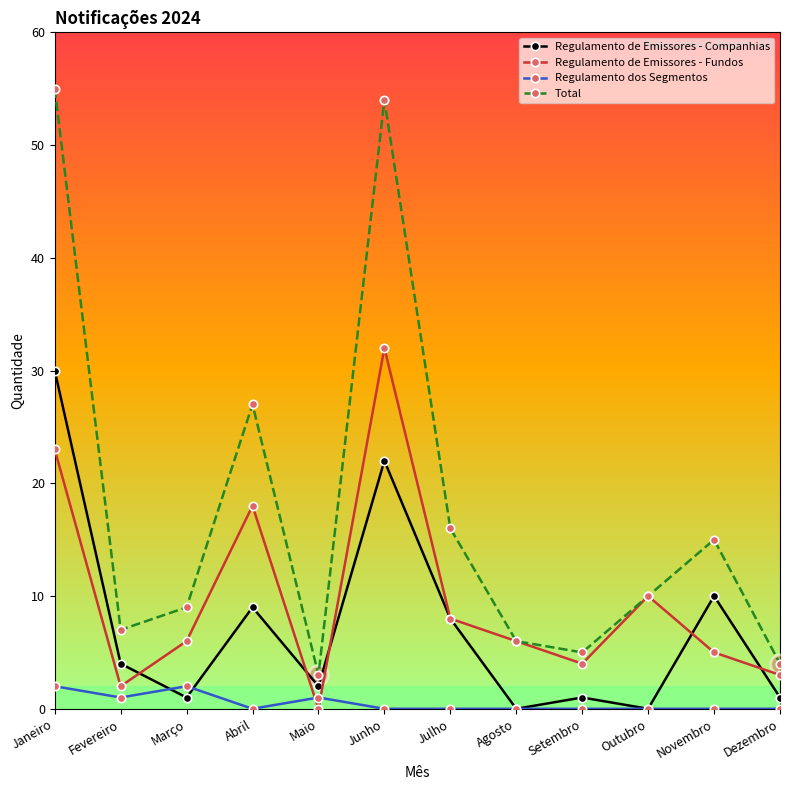

True or false: Regulamento de Emissores - Companhias has more than 0 points higher than both neighbors.

True